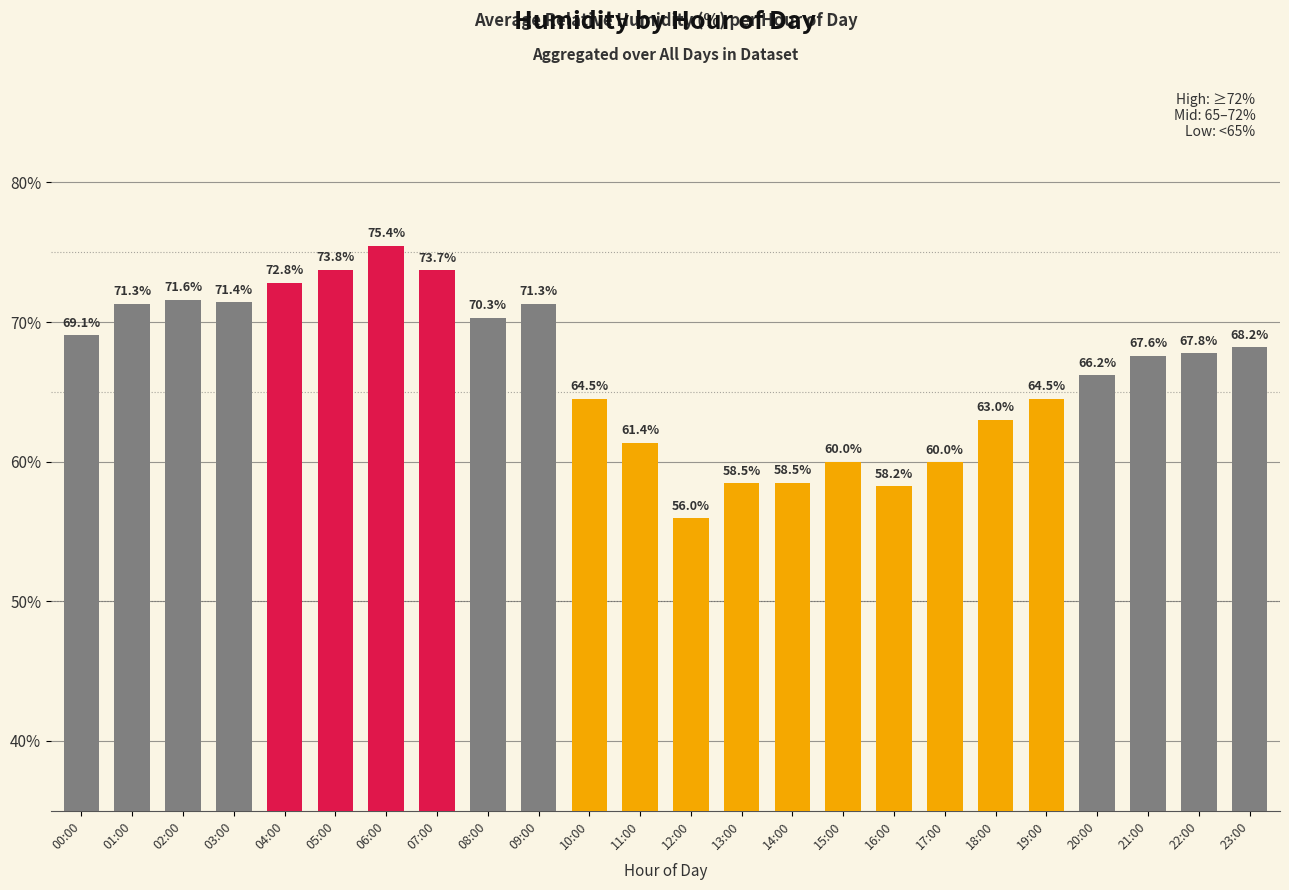

Is it true that the value at 14:00 is 92.2?

False